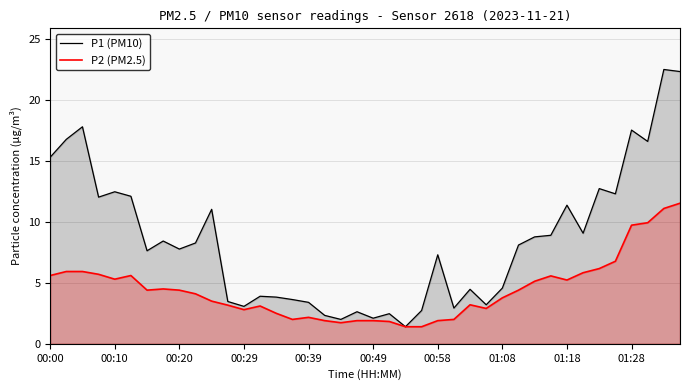

True or false: P2 (PM2.5) and P1 (PM10) intersect in this chart.

False